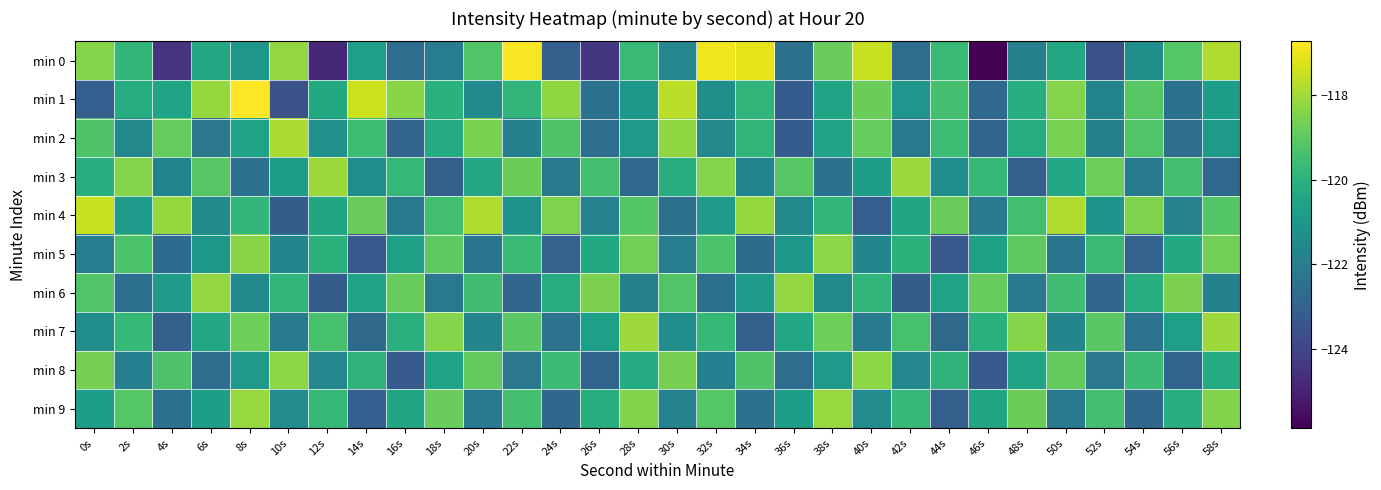

Between 8s and 12s, which is larger?

8s